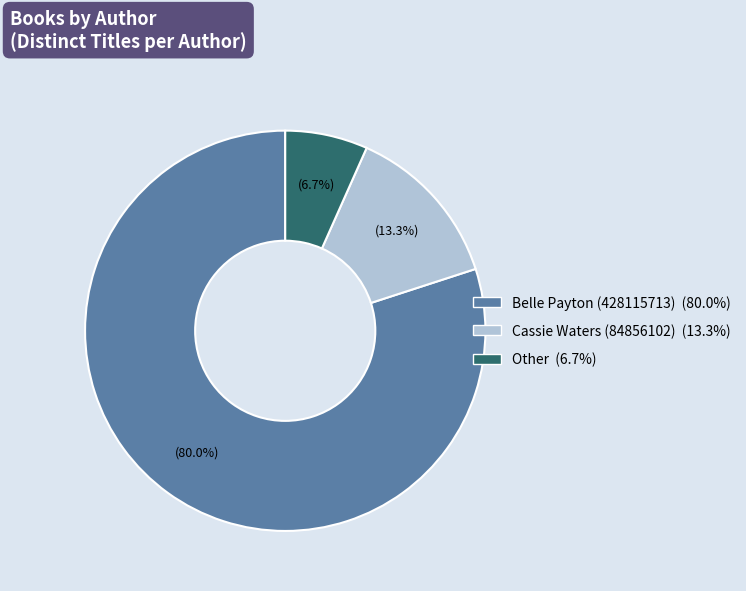

To the nearest percent, what is the difference between the largest and smallest slice percentages?

73%